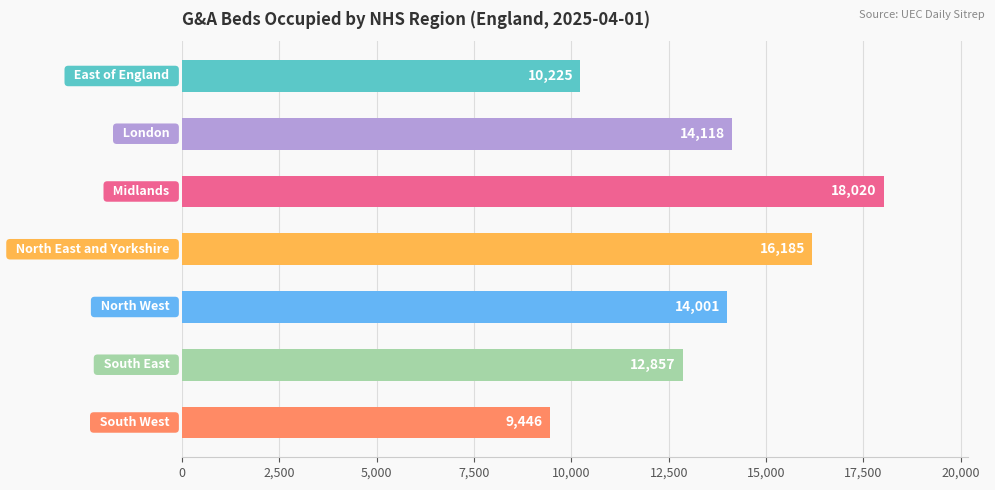

What is the difference between the maximum and minimum values?

8574